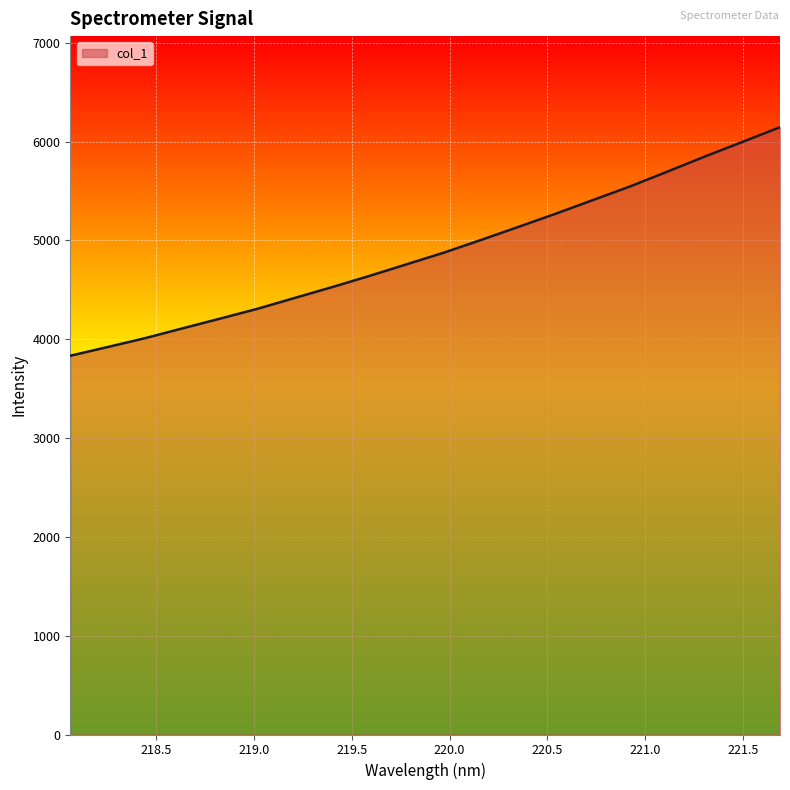

True or false: the data has more than 0 interior local peaks.

False